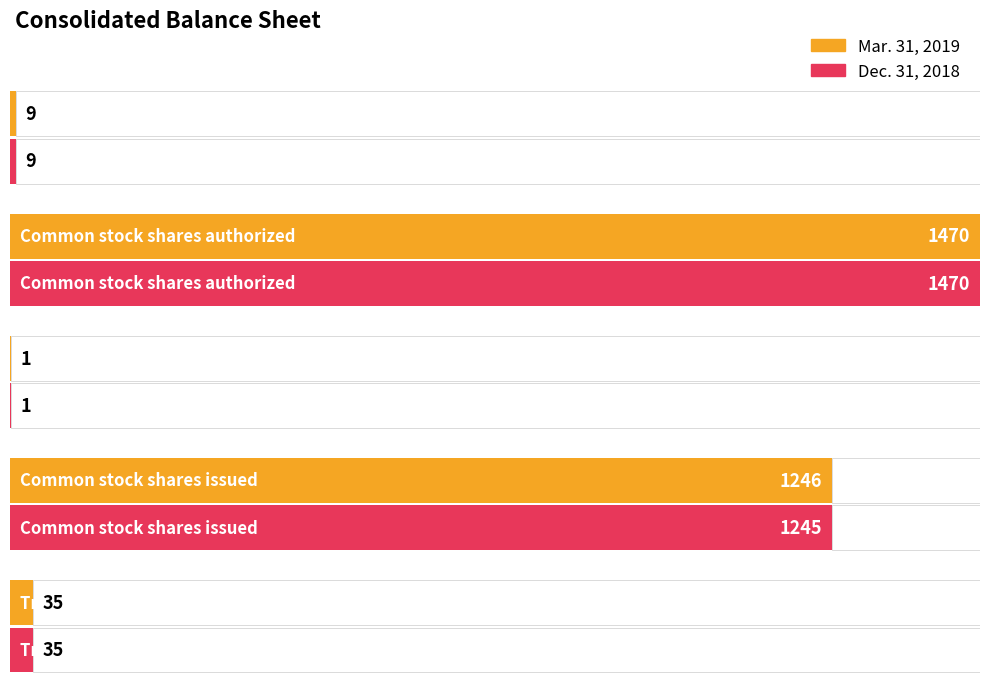

The Mar. 31, 2019 series shows 1716 at Common stock shares issued. True or false?

False